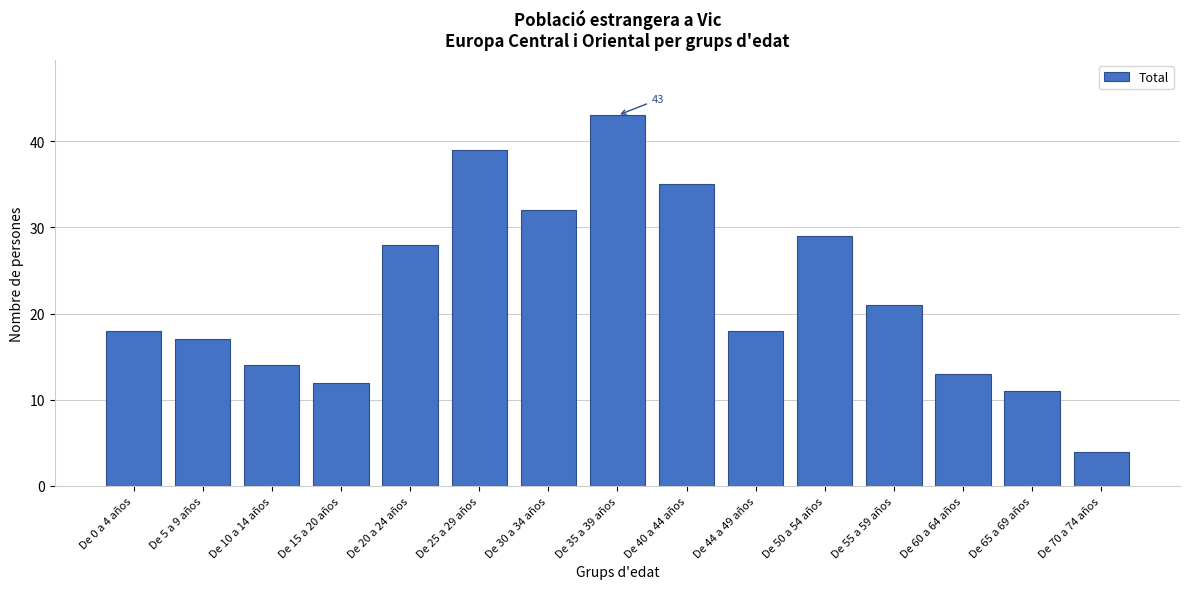

Reading right to left, what are all the values shown in this chart?

4	11	13	21	29	18	35	43	32	39	28	12	14	17	18